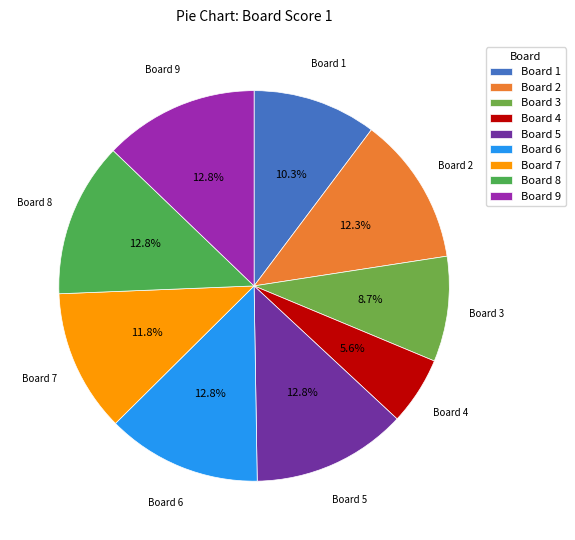

What is the ratio of the value at Board 5 to the value at Board 3?

1.5